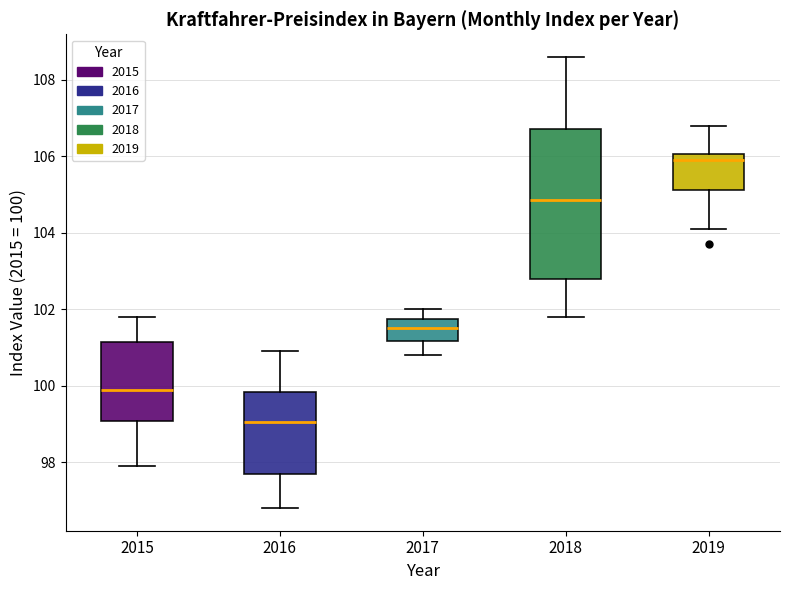

Which box's median line is the highest?

2019